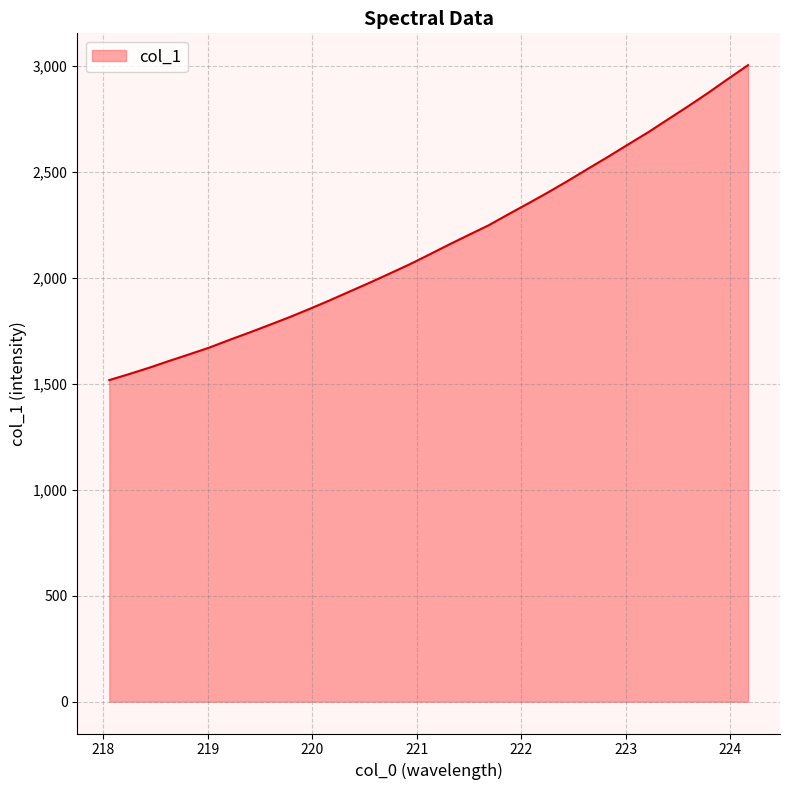

What is the sum of all values?

71348.8